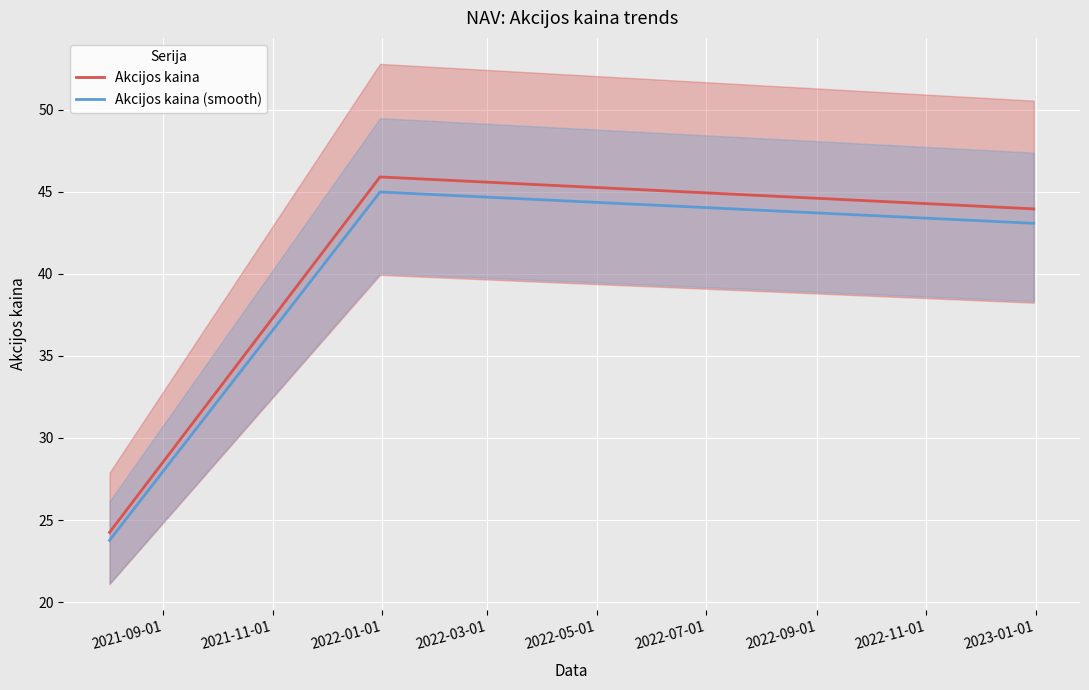

What is the minimum value for Akcijos kaina?

24.2